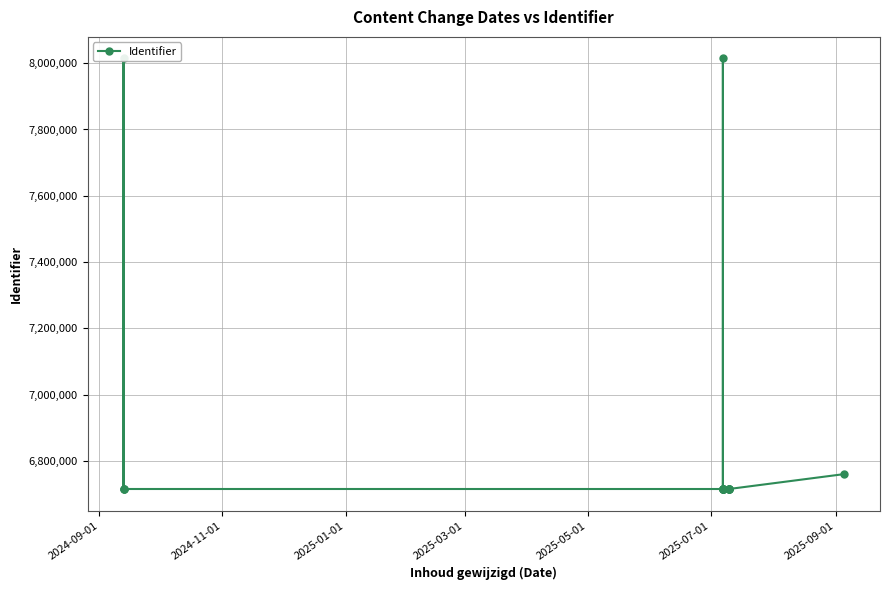

Is this an area chart (filled region under the line)?

No